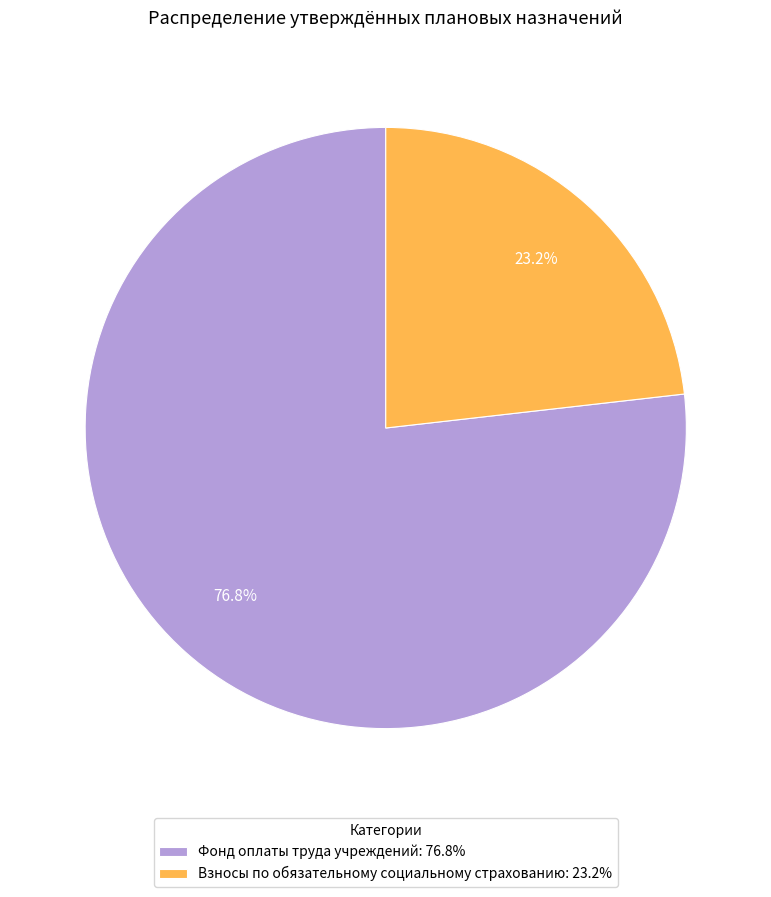

What is the smallest slice in the pie chart?

Взносы по обязательному социальному страхованию